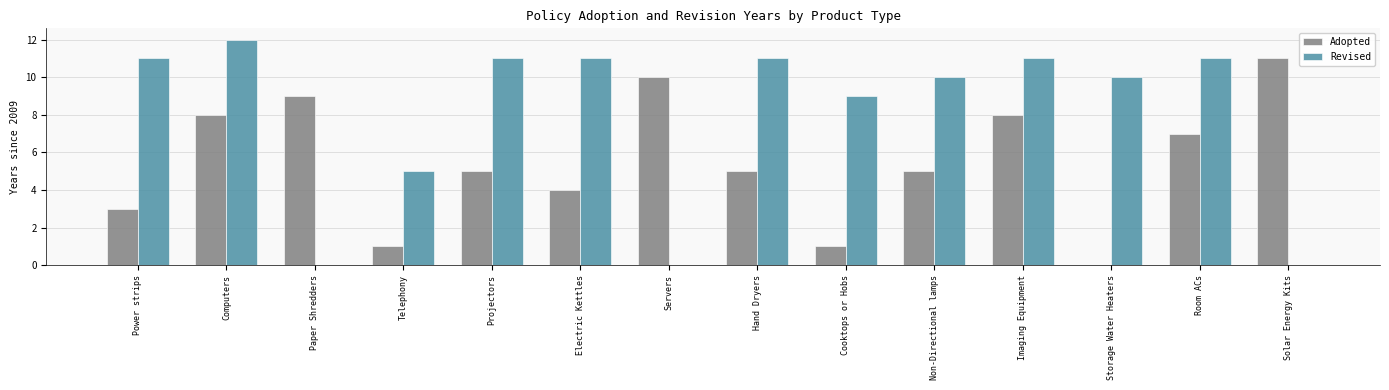

The Revised series shows 9 at Cooktops or Hobs. True or false?

True